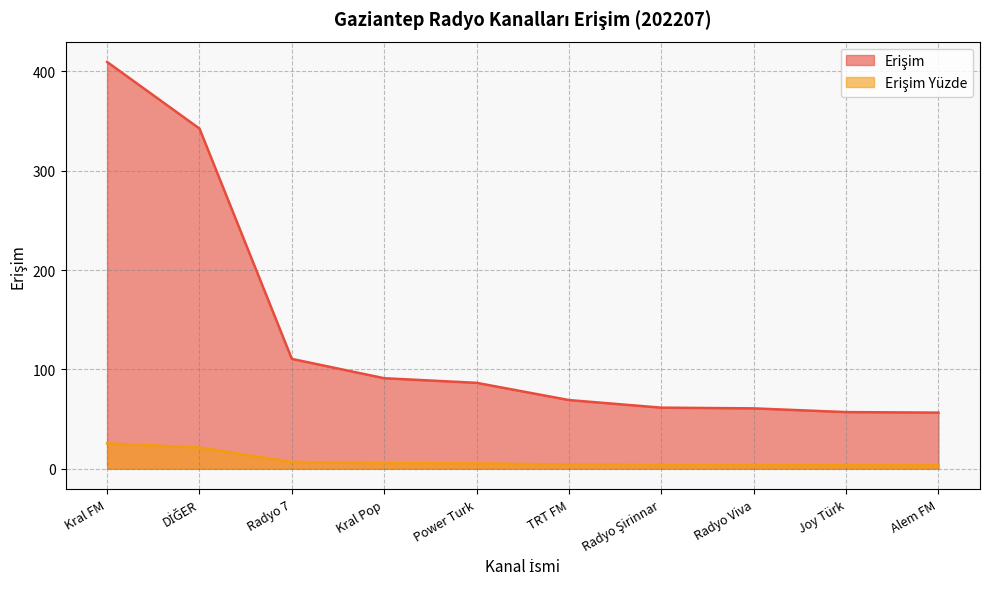

What is the label of the 2nd point from the right?

Joy Türk